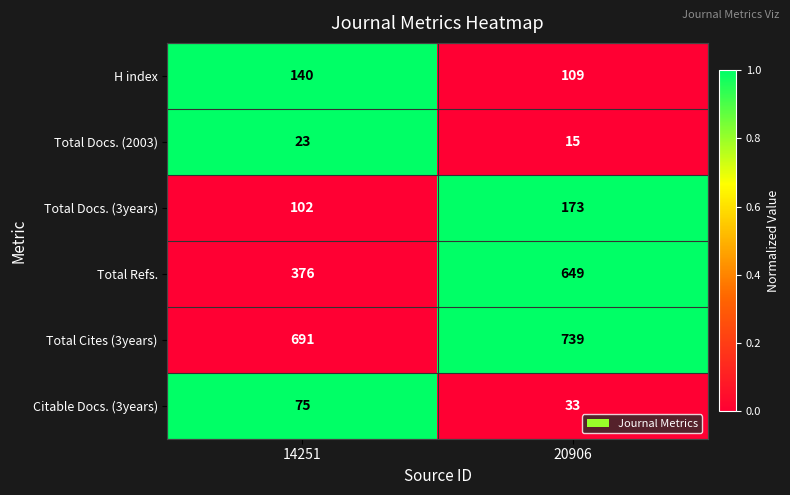

What is the spread (max minus min) of values at 14251?

668